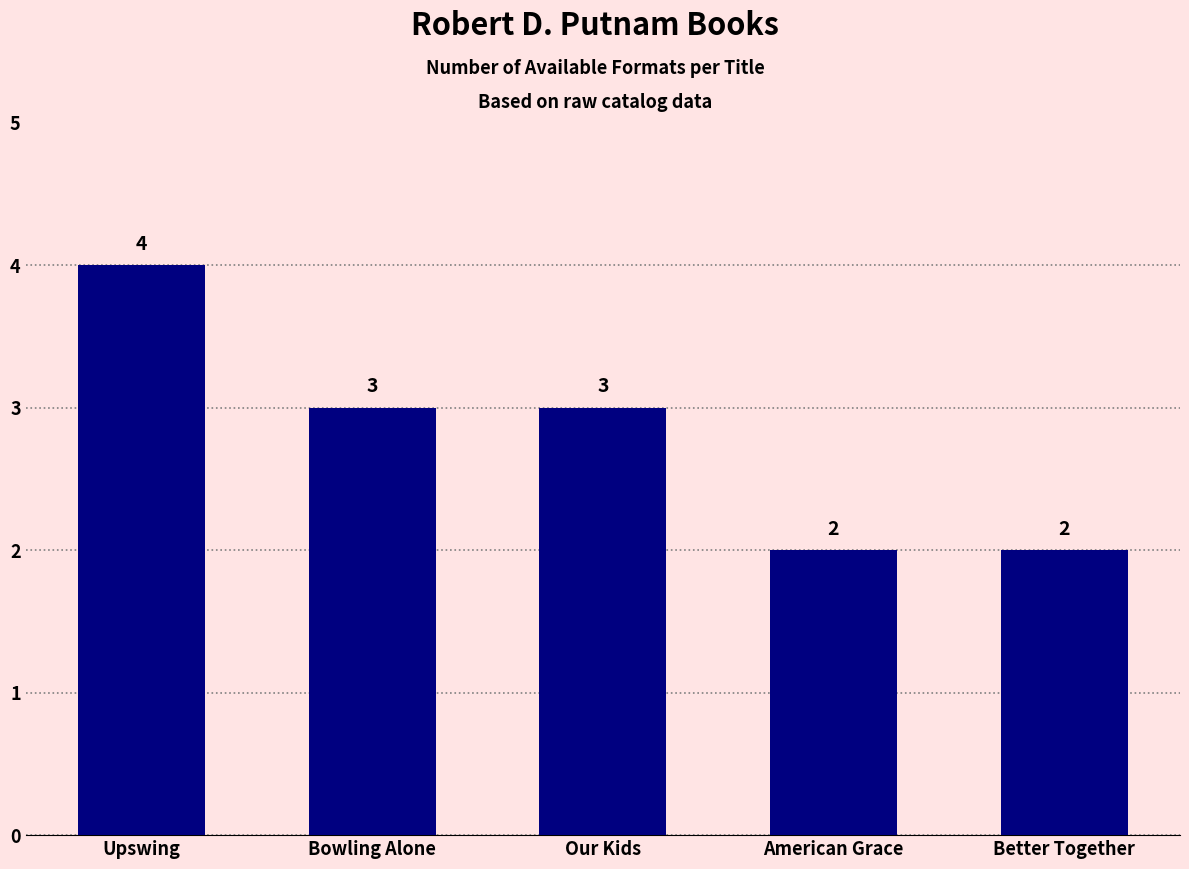

Reading left to right, transcribe all the data shown in this chart.

4	3	3	2	2